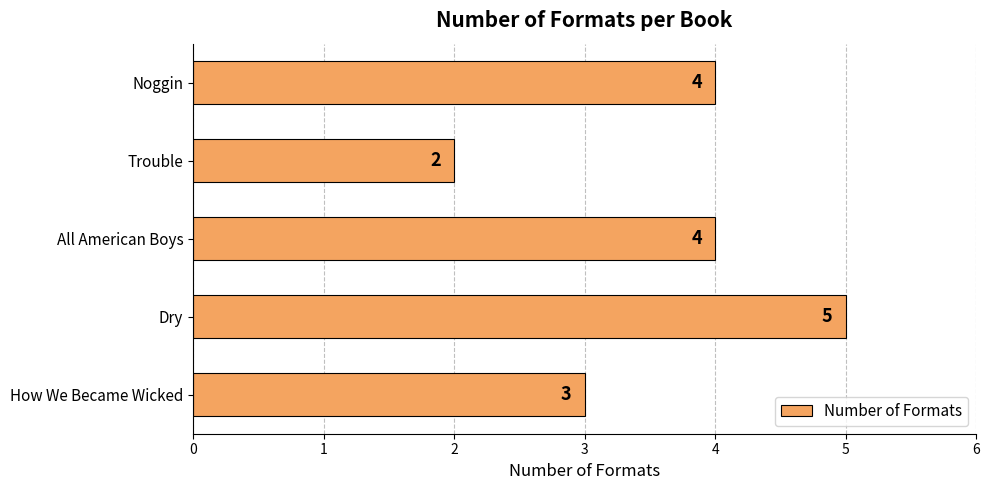

What is the average value?

4